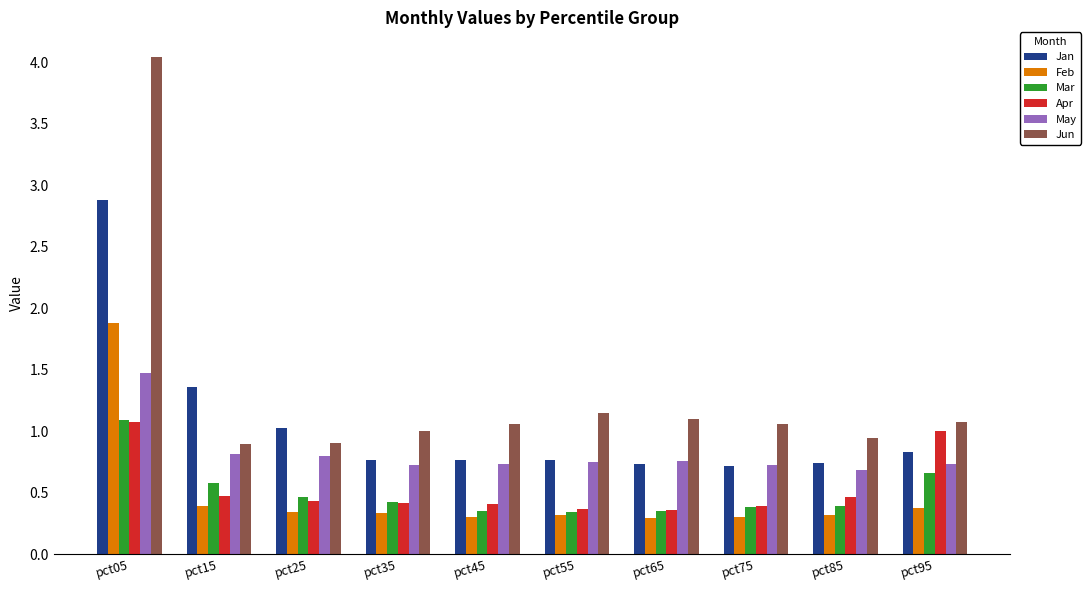

What is the maximum value for Jan?

2.9